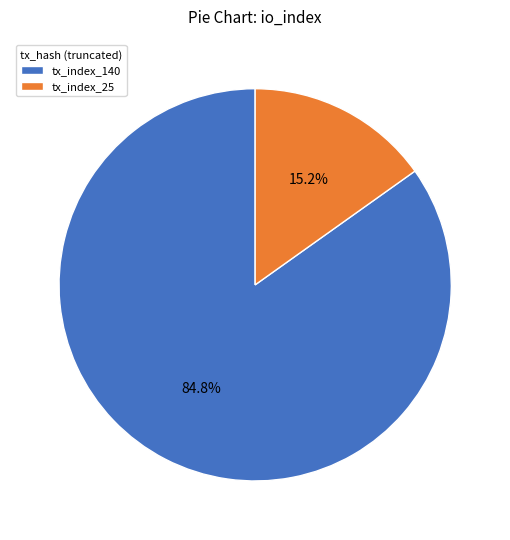

How many slices are in this pie chart?

2